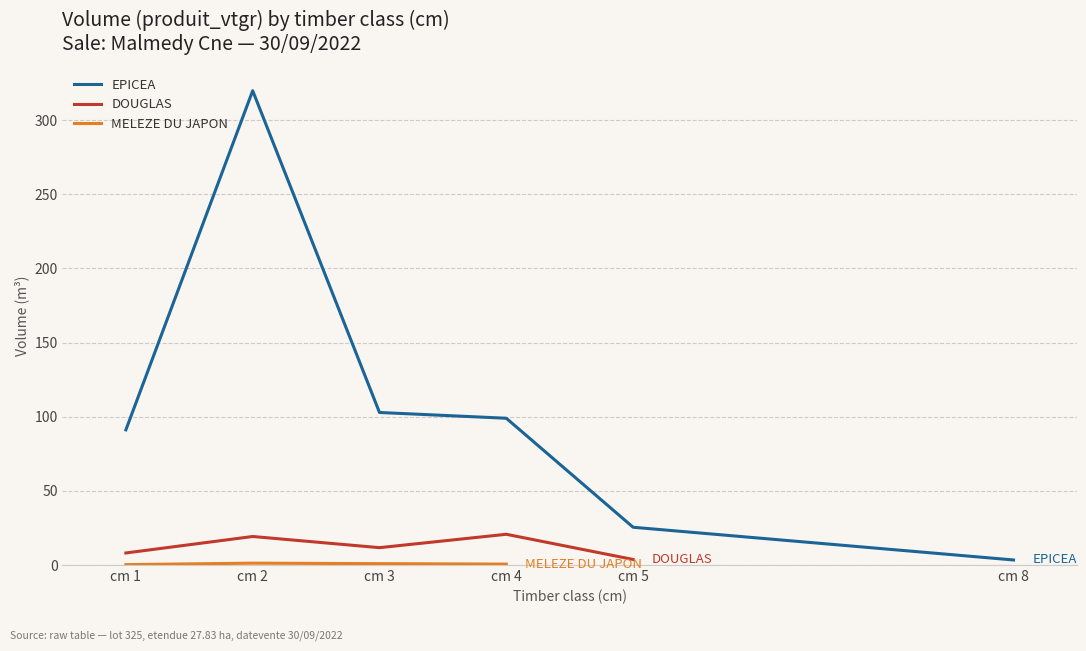

Which series has the largest range (max minus min)?

EPICEA